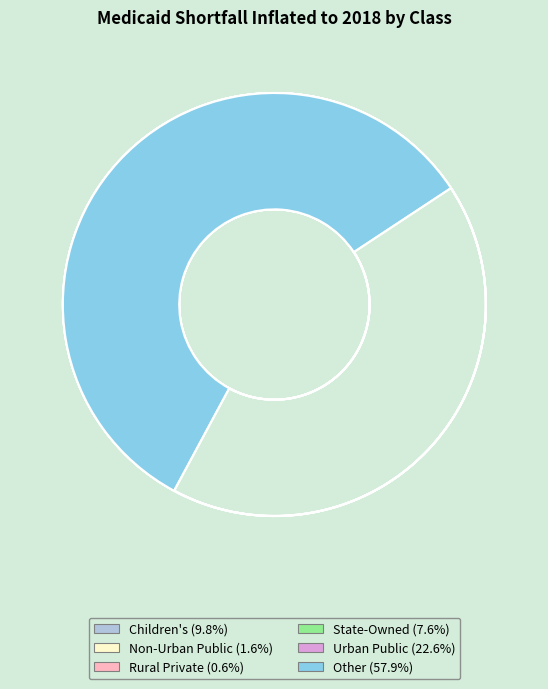

What is the ratio of the value at Other to the value at Non-Urban Public?

36.9